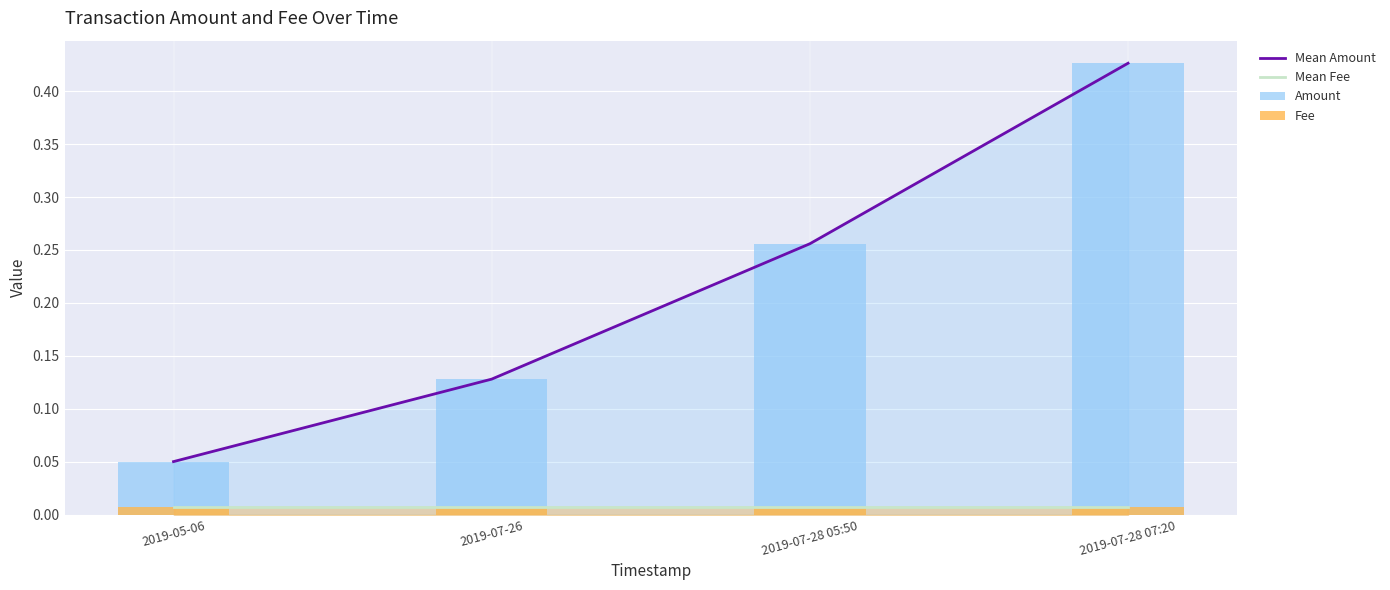

What is the label of the 3rd bar from the right?

2019-07-26